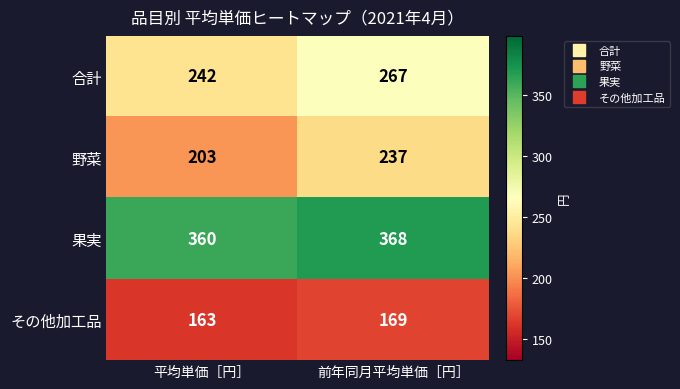

What is the difference between the maximum and minimum values in the 果実 series?

8